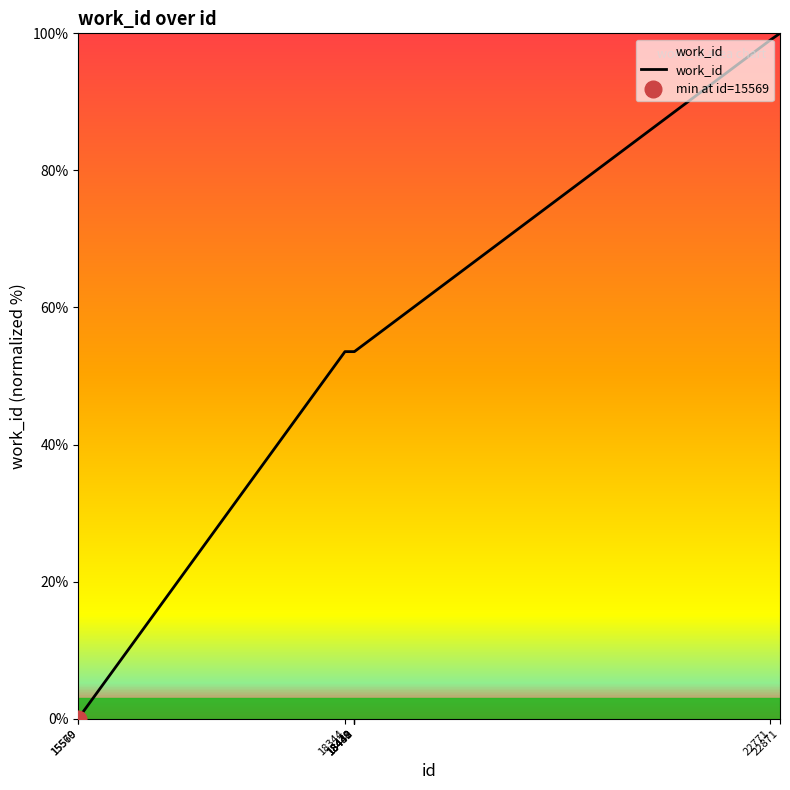

Reading left to right, what are all the values shown in this chart?

15569=0.0	15570=0.1	18344=53.6	18438=53.6	18439=53.6	18440=53.6	18441=53.6	18442=53.6	22771=99.0	22871=100.0